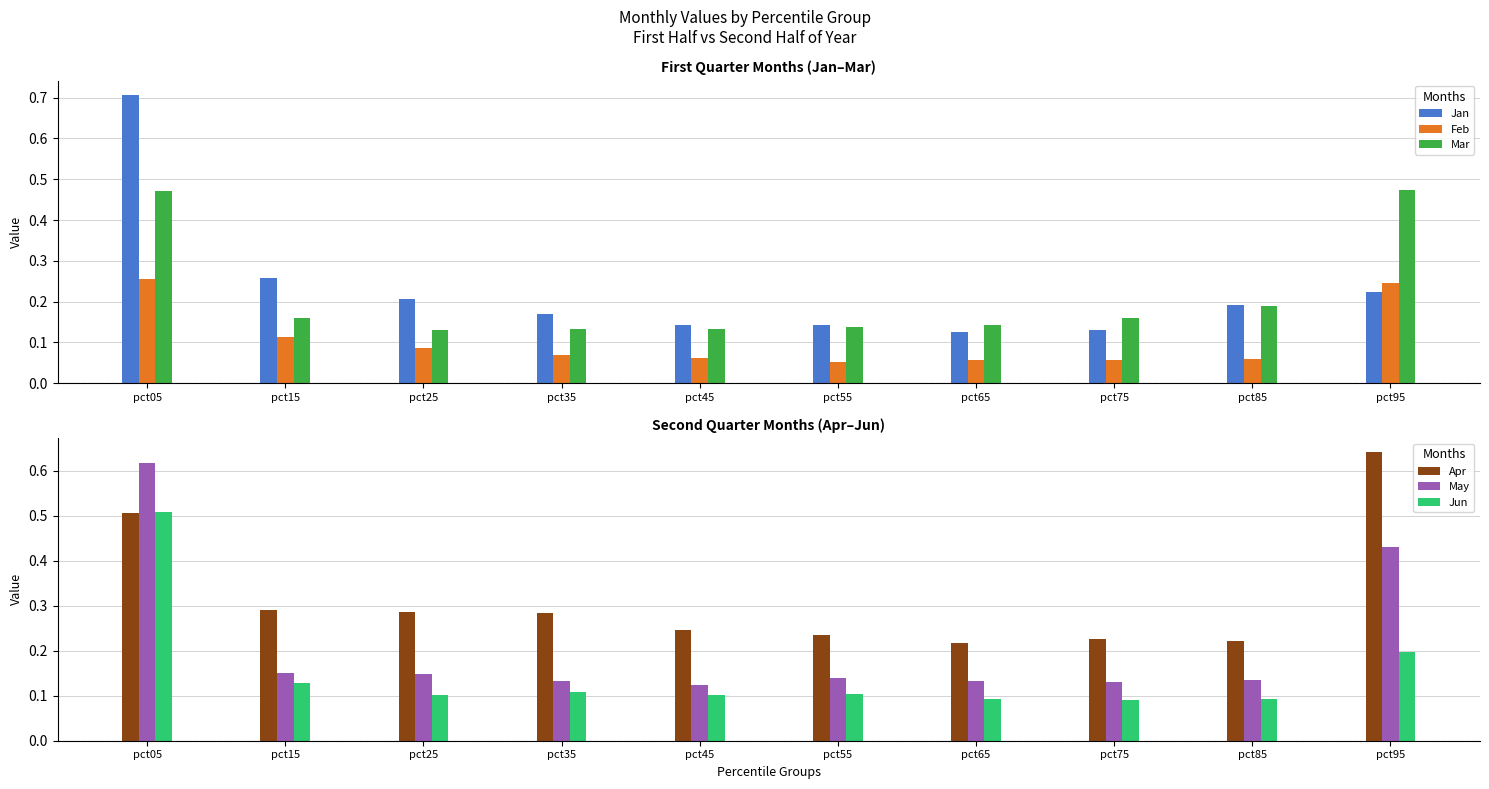

What value does the Feb series have at pct65?

0.1